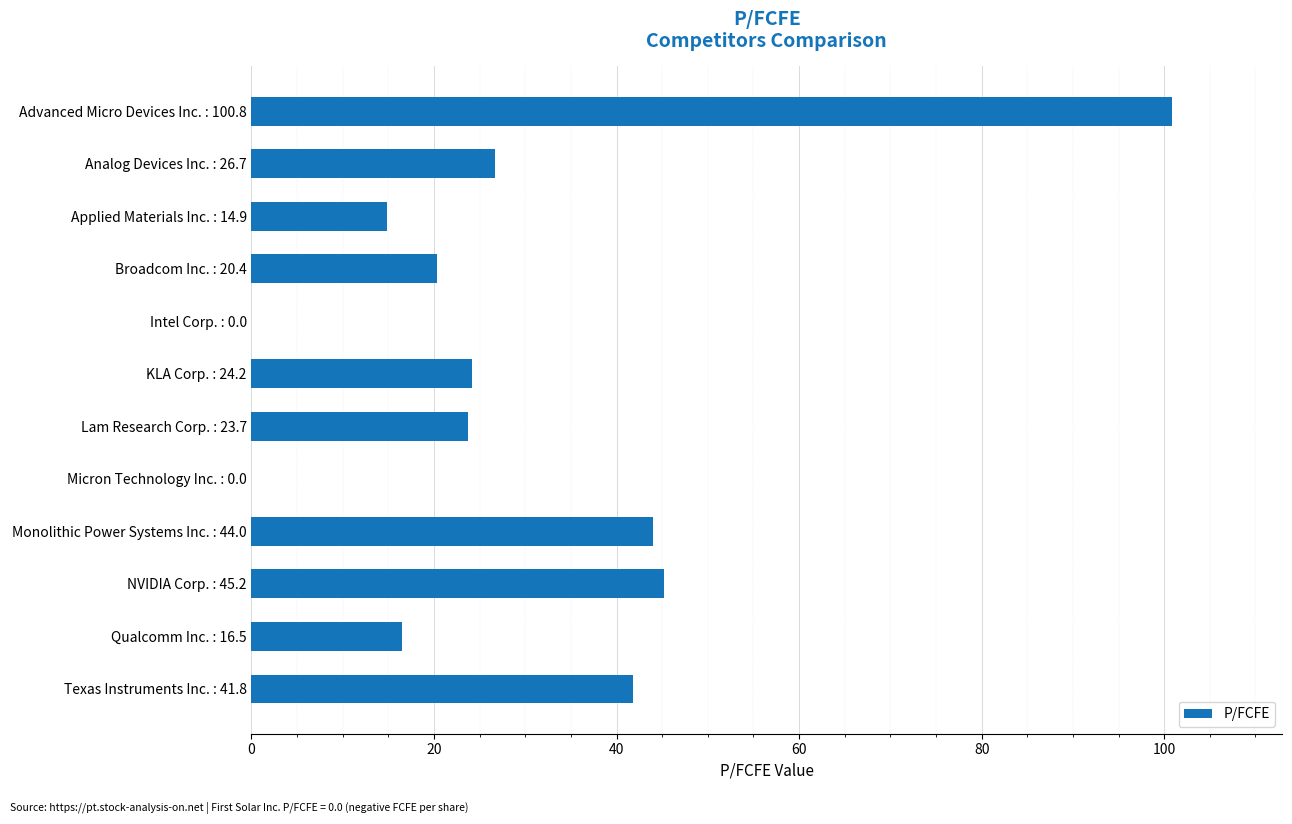

How many data points does each series have?

12